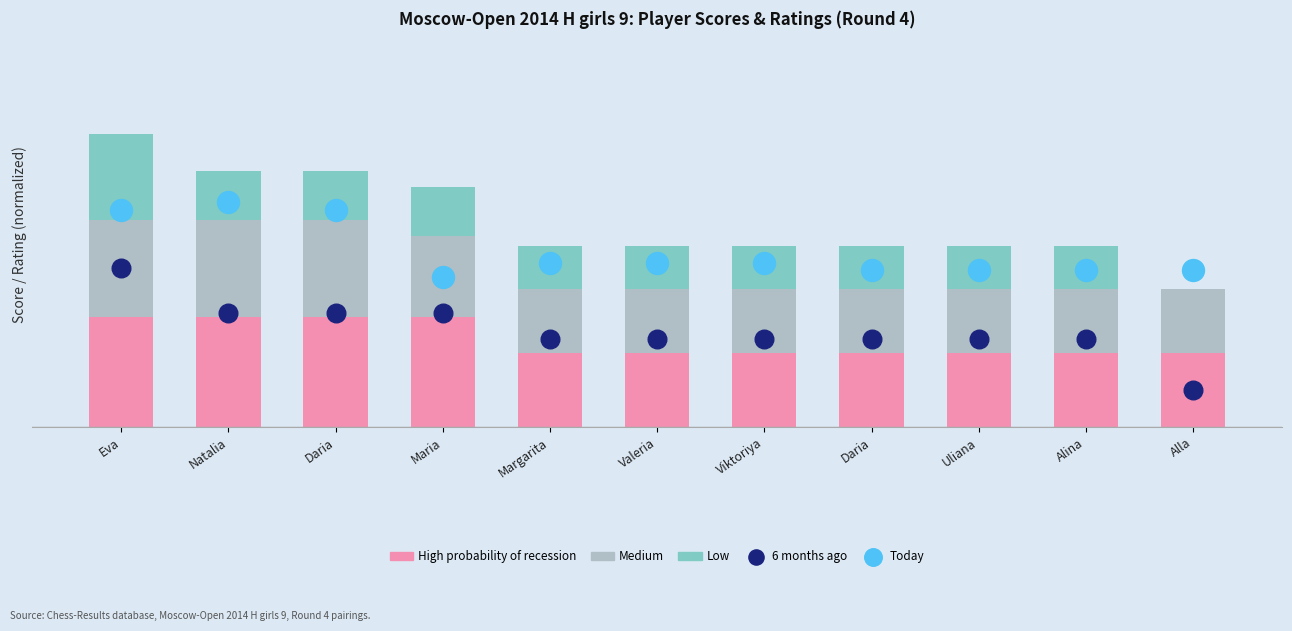

Which series has the largest total across all categories?

Today